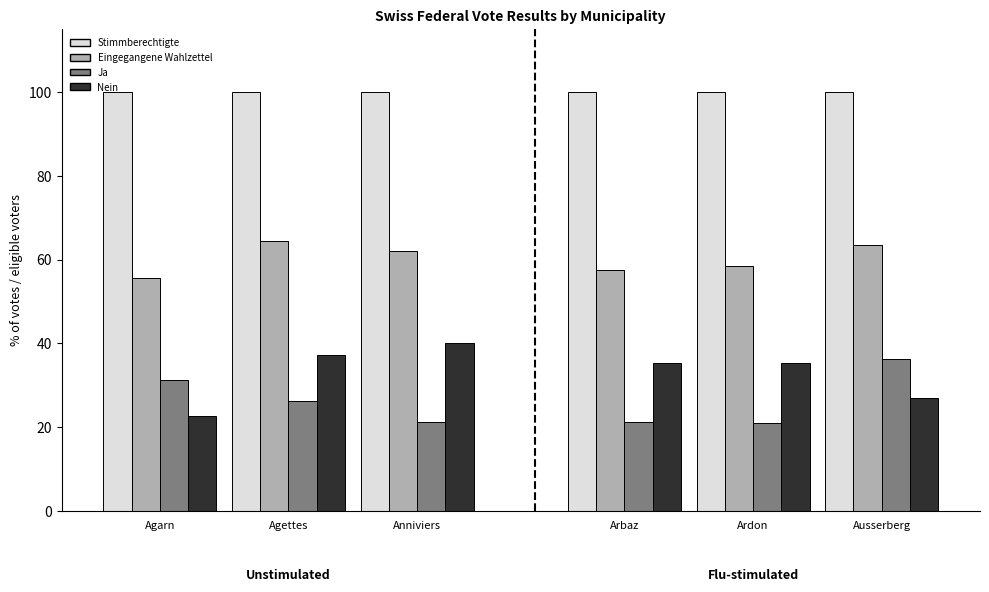

How many groups of bars are there?

6